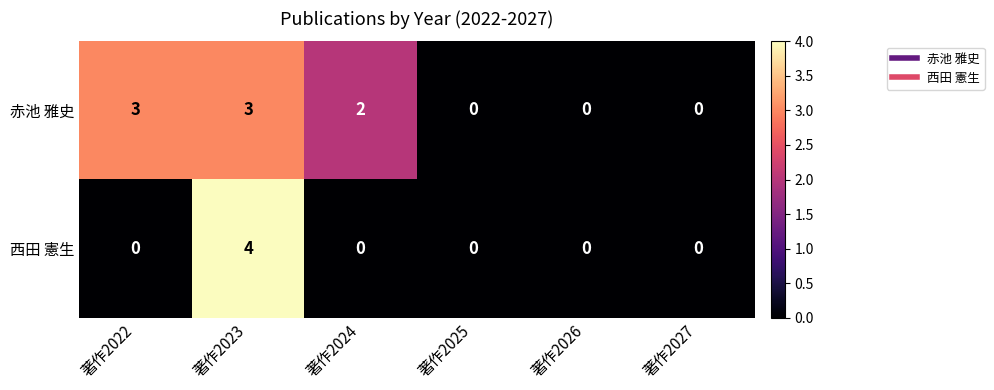

Rank the series at 著作2022 from lowest to highest value.

西田 憲生, 赤池 雅史